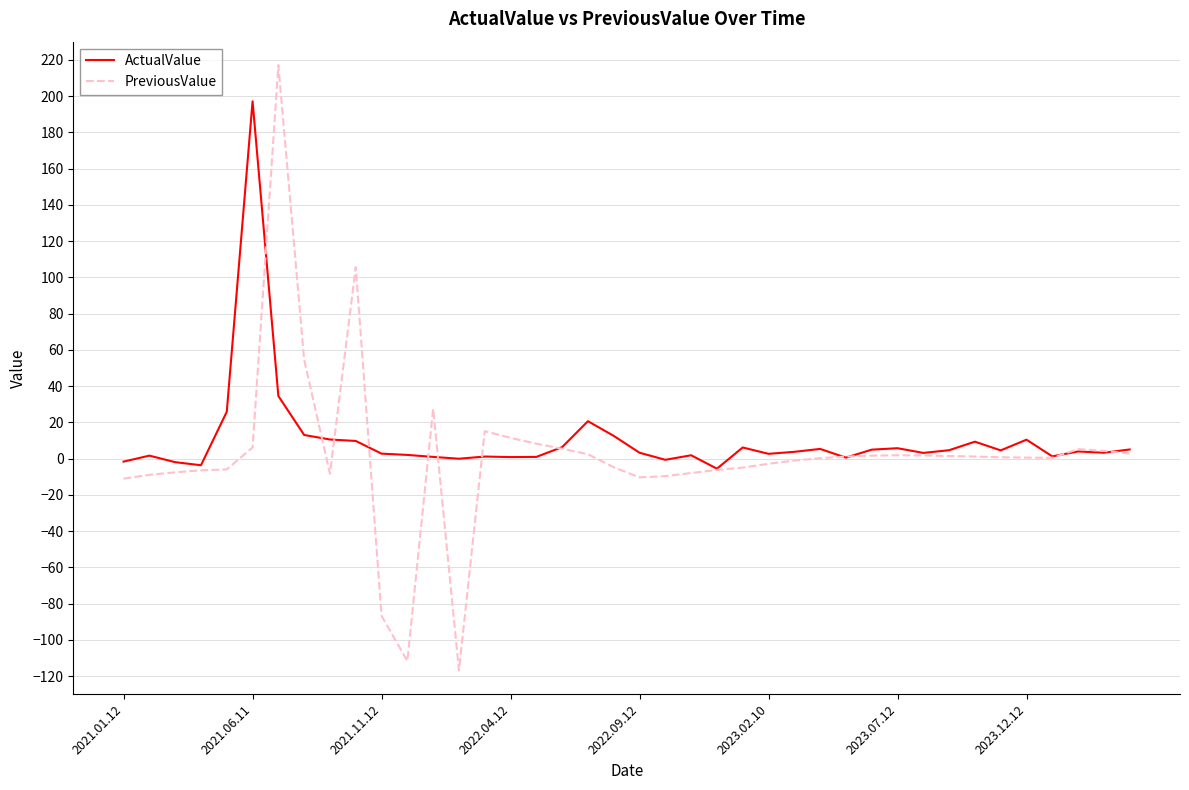

Which series has the largest range (max minus min)?

PreviousValue